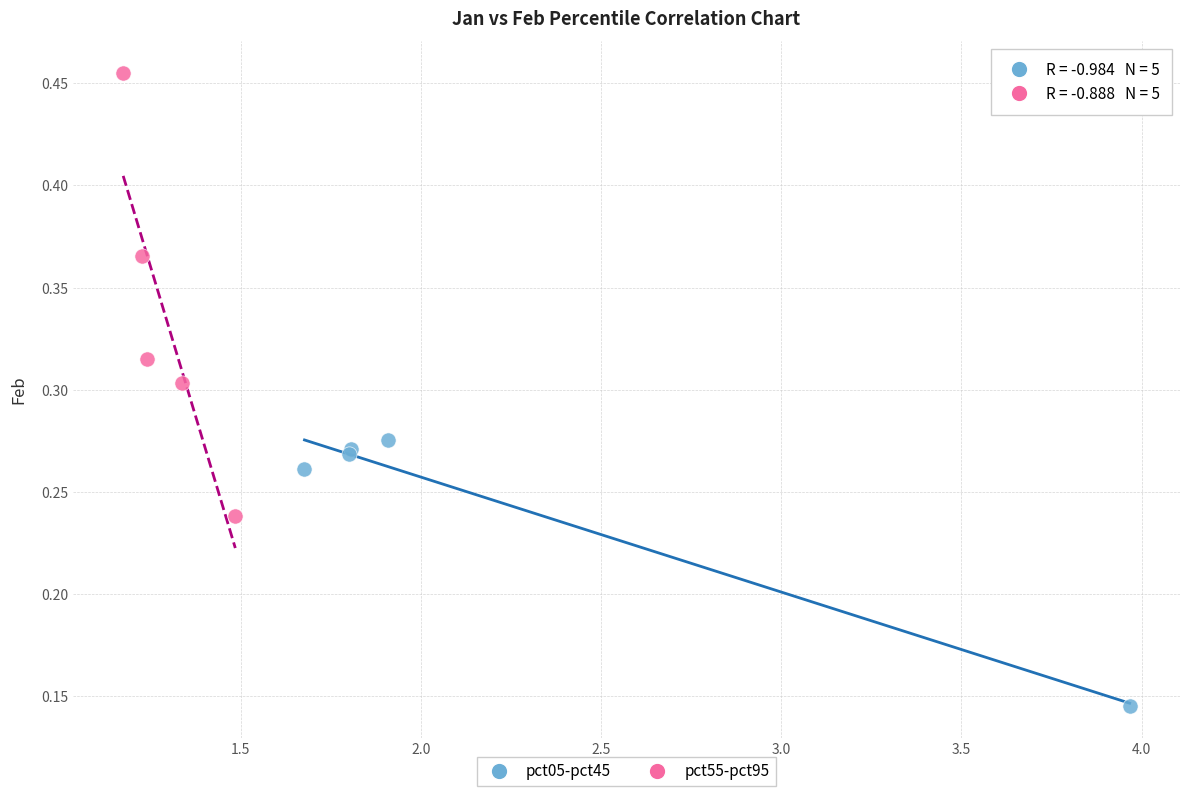

Which series reaches the maximum Y coordinate?

pct55-pct95